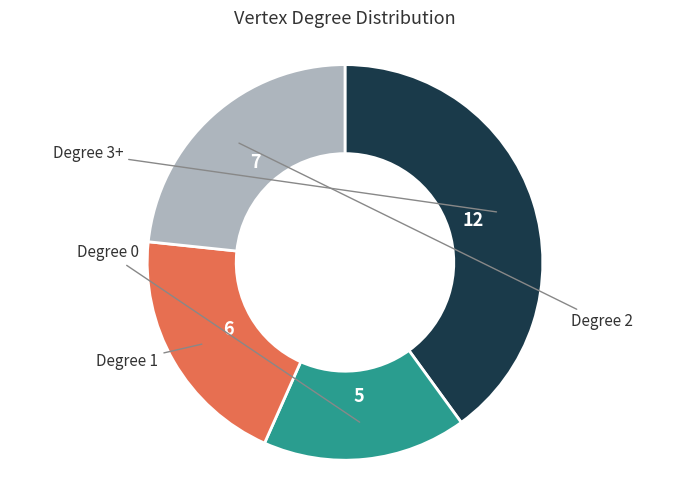

Is there any slice that represents more than half of the pie?

No